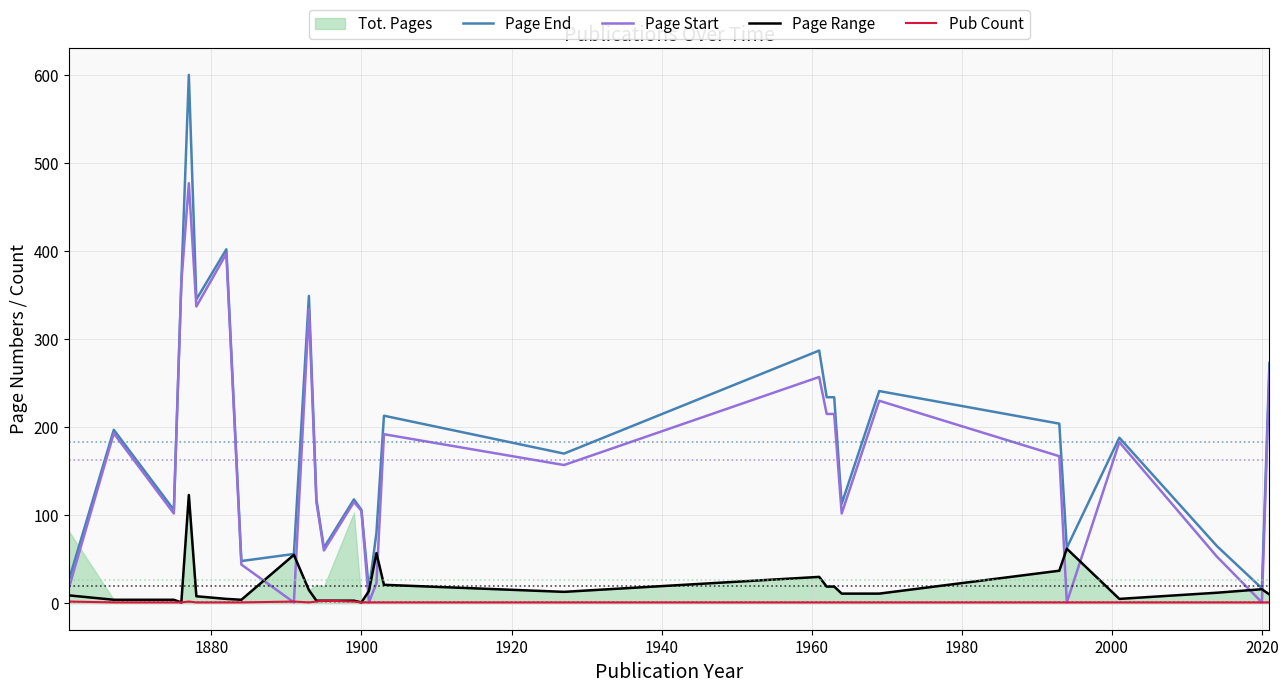

What is the maximum value for Page Start?

477